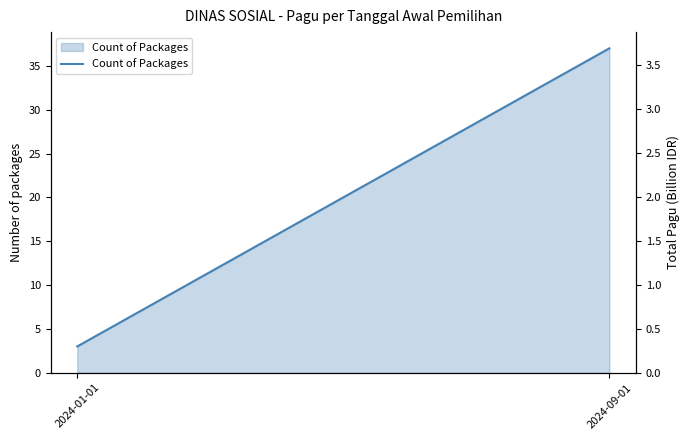

Which has a higher value, 2024-09-01 or 2024-01-01?

2024-09-01